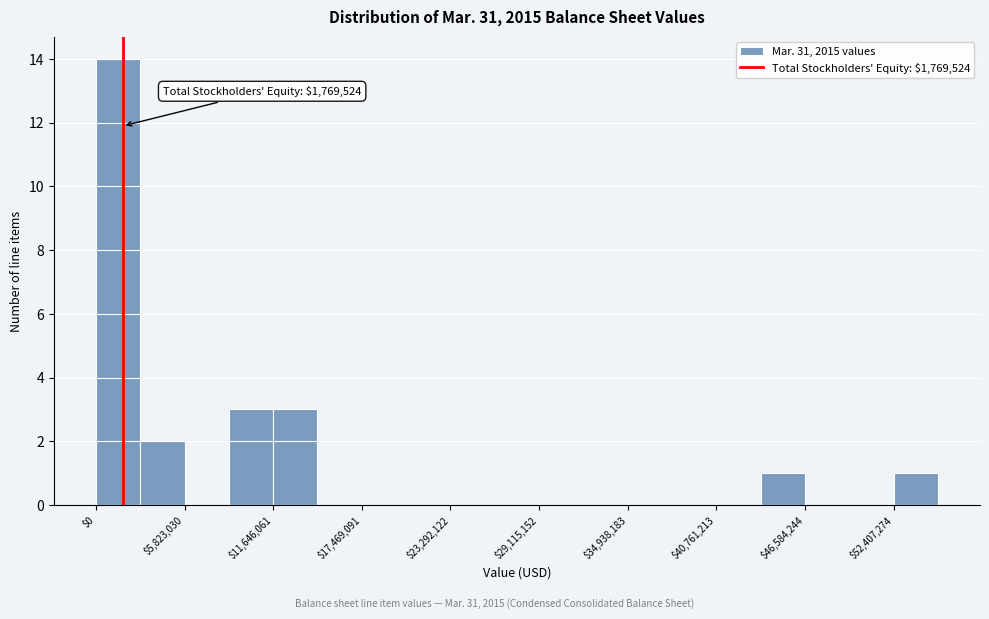

Around what value on the x-axis is the tallest bar? Give the approximate position of its centre, as read against the axis.

1000000